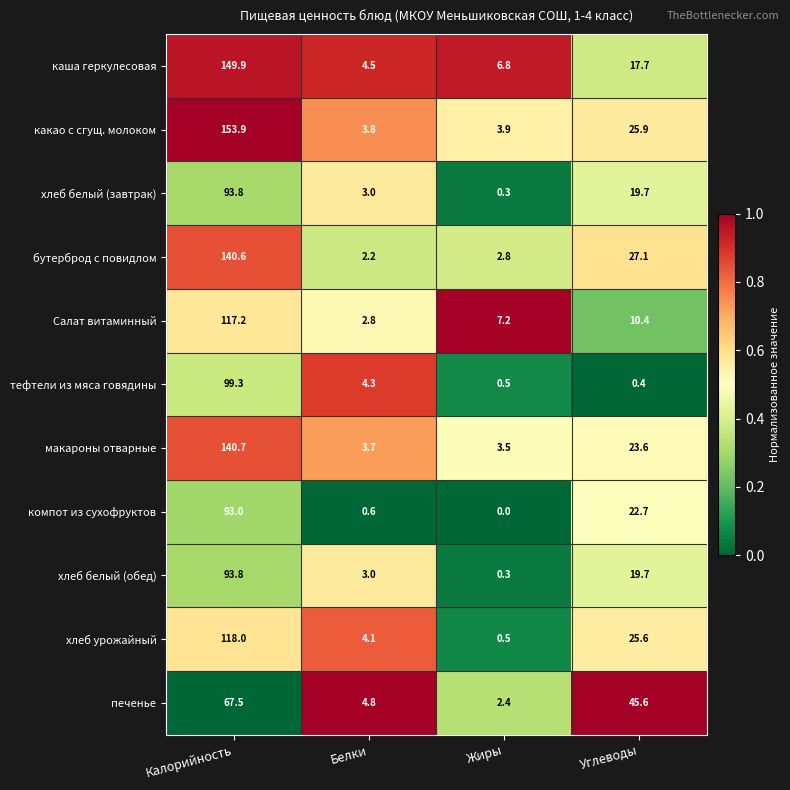

How many categories are shown in the chart?

4